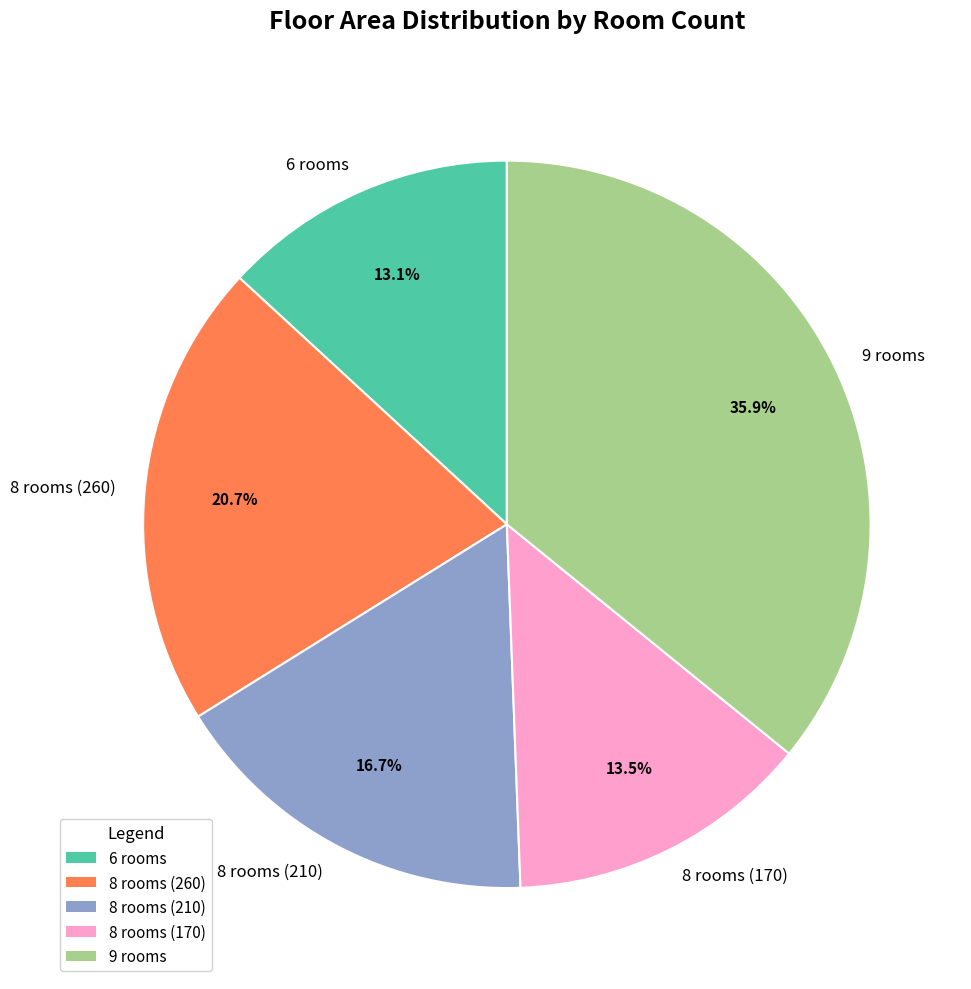

Which has a higher value, 9 rooms or 8 rooms (260)?

9 rooms